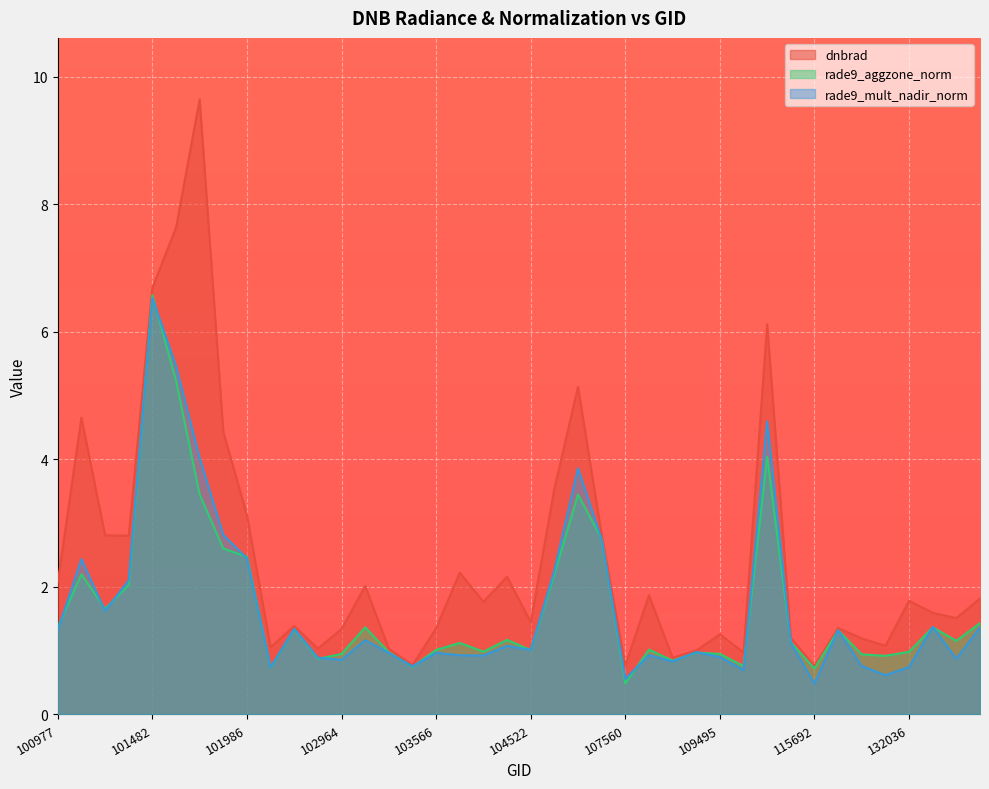

What is the difference between the rade9_mult_nadir_norm values at 132023 and 106642?

2.1